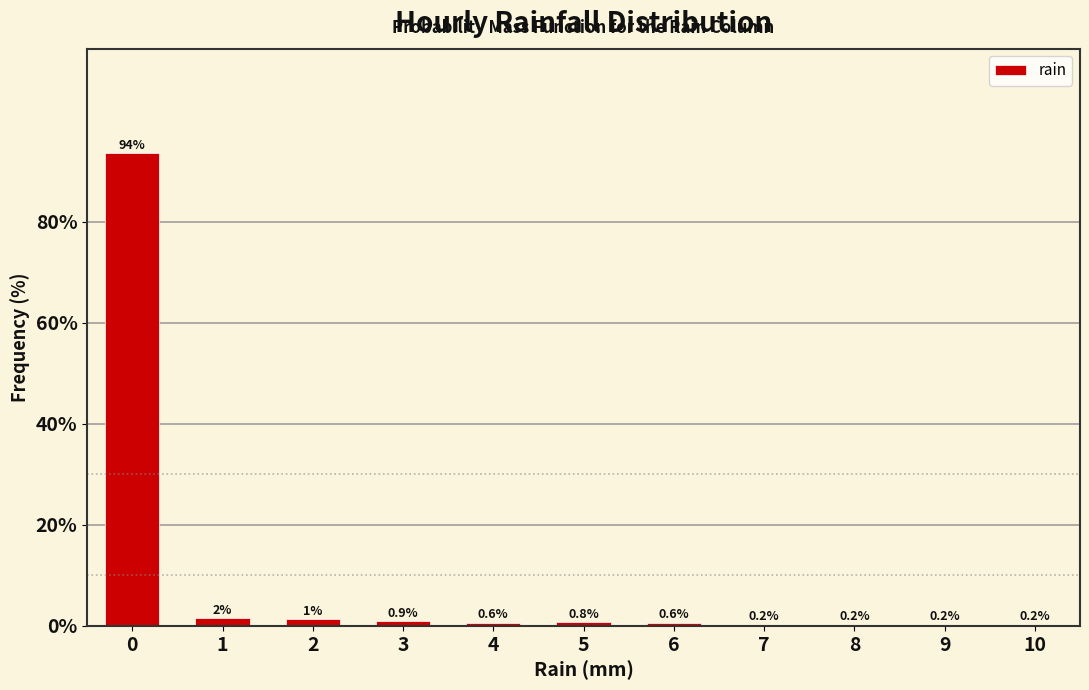

What is the sum of the values at 3 and 5?

1.7